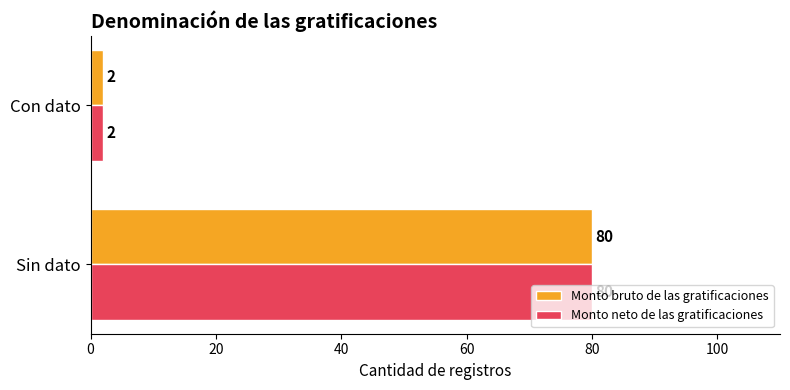

What is the average value of the Monto neto de las gratificaciones series?

41